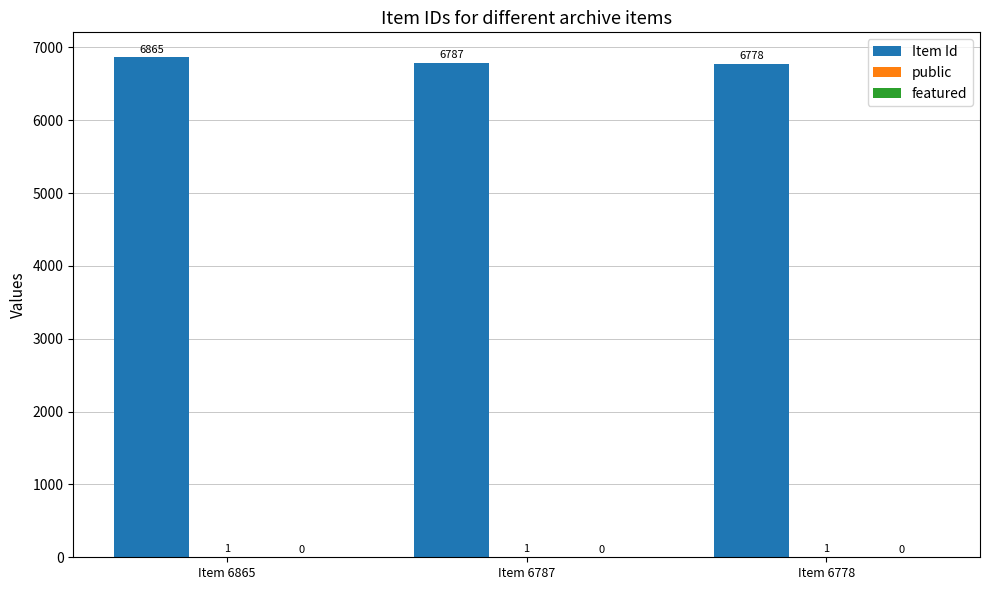

What is the sum of the Item Id values at Item 6865 and Item 6787?

13652